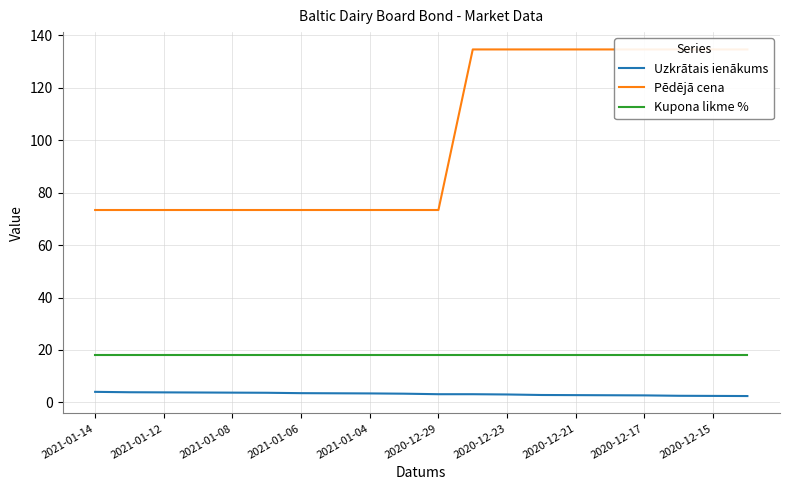

Rank the series by their average value, from highest to lowest.

Pēdējā cena, Kupona likme %, Uzkrātais ienākums